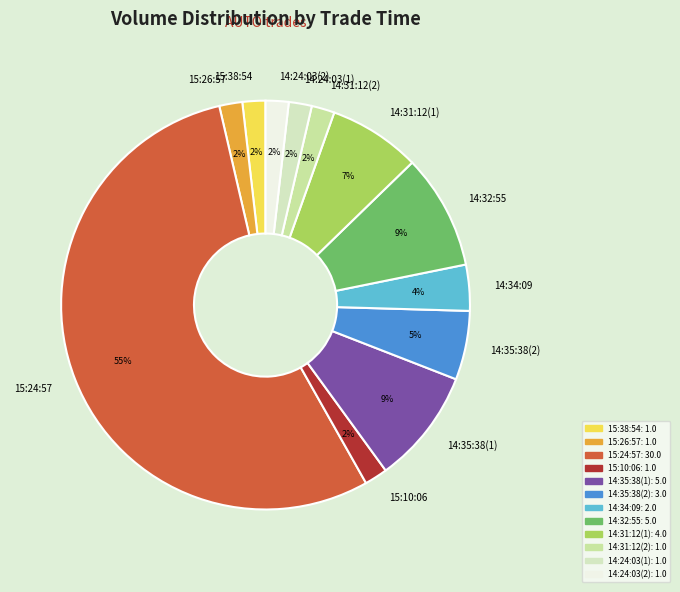

To the nearest percent, what is the average slice percentage?

8%